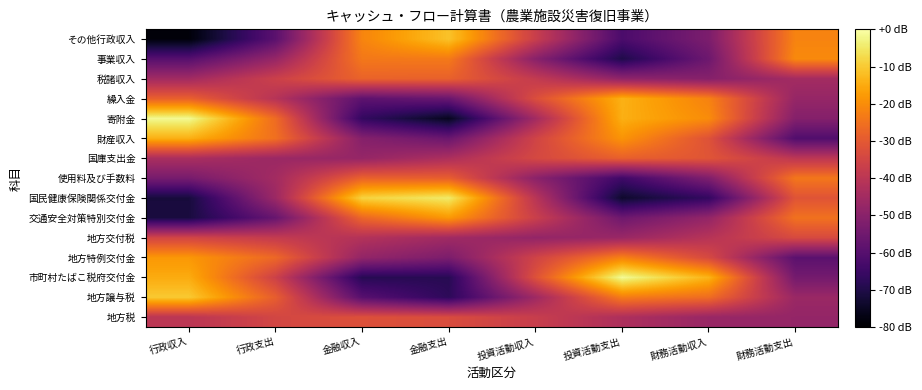

Reading left to right, what are all the values shown in this chart?

地方税: 行政収入=-40.0	行政支出=-34.8	金融収入=-32.1	金融支出=-33.1	投資活動収入=-37.3	投資活動支出=-42.8	財務活動収入=-47.0	財務活動支出=-47.9
地方譲与税: 行政収入=-10.1	行政支出=-29.0	金融収入=-59.7	金融支出=-67.6	投資活動収入=-45.9	投資活動支出=-23.0	財務活動収入=-25.9	財務活動支出=-46.7
市町村たばこ税府交付金: 行政収入=-15.0	行政支出=-36.3	金融収入=-68.6	金融支出=-68.5	投資活動収入=-31.9	投資活動支出=-1.4	財務活動収入=-13.7	財務活動支出=-54.1
地方特例交付金: 行政収入=-18.3	行政支出=-26.9	金融収入=-48.0	金融支出=-52.5	投資活動収入=-35.6	投資活動支出=-22.2	財務活動収入=-33.9	財務活動支出=-59.1
地方交付税: 行政収入=-35.0	行政支出=-38.1	金融収入=-41.6	金融支出=-45.4	投資活動収入=-48.0	投資活動支出=-46.7	財務活動収入=-40.9	財務活動支出=-33.7
交通安全対策特別交付金: 行政収入=-71.3	行政支出=-56.6	金融収入=-27.1	金融支出=-18.0	投資活動収入=-36.8	投資活動支出=-55.3	財務活動収入=-48.0	財務活動支出=-25.0
国民健康保険関係交付金: 行政収入=-71.6	行政支出=-46.2	金融収入=-8.6	金融支出=-4.6	投資活動収入=-40.4	投資活動支出=-73.7	財務活動収入=-66.5	財務活動支出=-31.3
使用料及び手数料: 行政収入=-53.4	行政支出=-44.9	金融収入=-28.2	金融支出=-29.0	投資活動収入=-49.6	投資活動支出=-64.2	財務活動収入=-51.9	財務活動支出=-24.1
国庫支出金: 行政収入=-43.4	行政支出=-46.5	金融収入=-47.6	金融支出=-42.9	投資活動収入=-34.2	投資活動支出=-28.5	財務活動収入=-31.0	財務活動支出=-39.6
財産収入: 行政収入=-14.2	行政支出=-25.3	金融収入=-50.8	金融支出=-56.1	投資活動収入=-35.5	投資活動支出=-18.8	財務活動収入=-31.7	財務活動支出=-61.0
寄附金: 行政収入=-1.6	行政支出=-26.2	金融収入=-66.5	金融支出=-75.6	投資活動収入=-45.0	投資活動支出=-14.3	財務活動収入=-20.2	財務活動支出=-50.9
繰入金: 行政収入=-28.4	行政支出=-41.0	金融収入=-58.5	金融支出=-56.2	投資活動収入=-32.8	投資活動支出=-14.1	財務活動収入=-22.0	財務活動支出=-47.6
税諸収入: 行政収入=-45.0	行政支出=-36.5	金融収入=-27.9	金融支出=-28.4	投資活動収入=-38.3	投資活動支出=-48.7	財務活動収入=-50.6	財務活動支出=-44.8
事業収入: 行政収入=-59.9	行政支出=-47.4	金融収入=-23.8	金融支出=-23.5	投資活動収入=-50.1	投資活動支出=-70.1	財務活動収入=-55.4	財務活動支出=-20.6
その他行政収入: 行政収入=-78.6	行政支出=-59.1	金融収入=-21.5	金融支出=-11.2	投資活動収入=-37.1	投資活動支出=-62.1	財務活動収入=-52.5	財務活動支出=-21.7